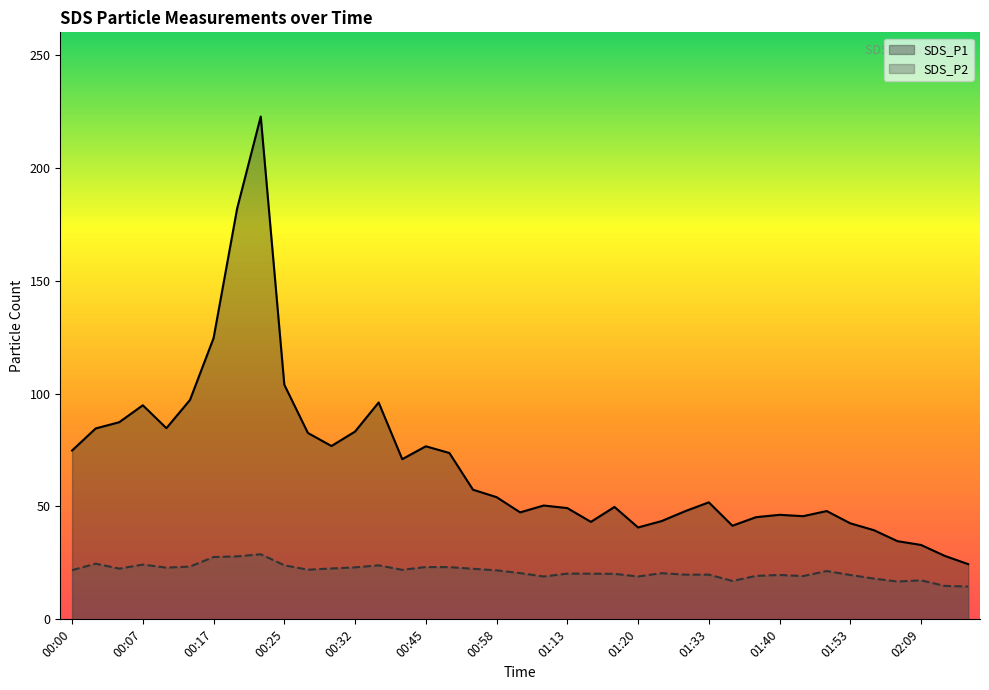

How many lines are shown in the chart?

2